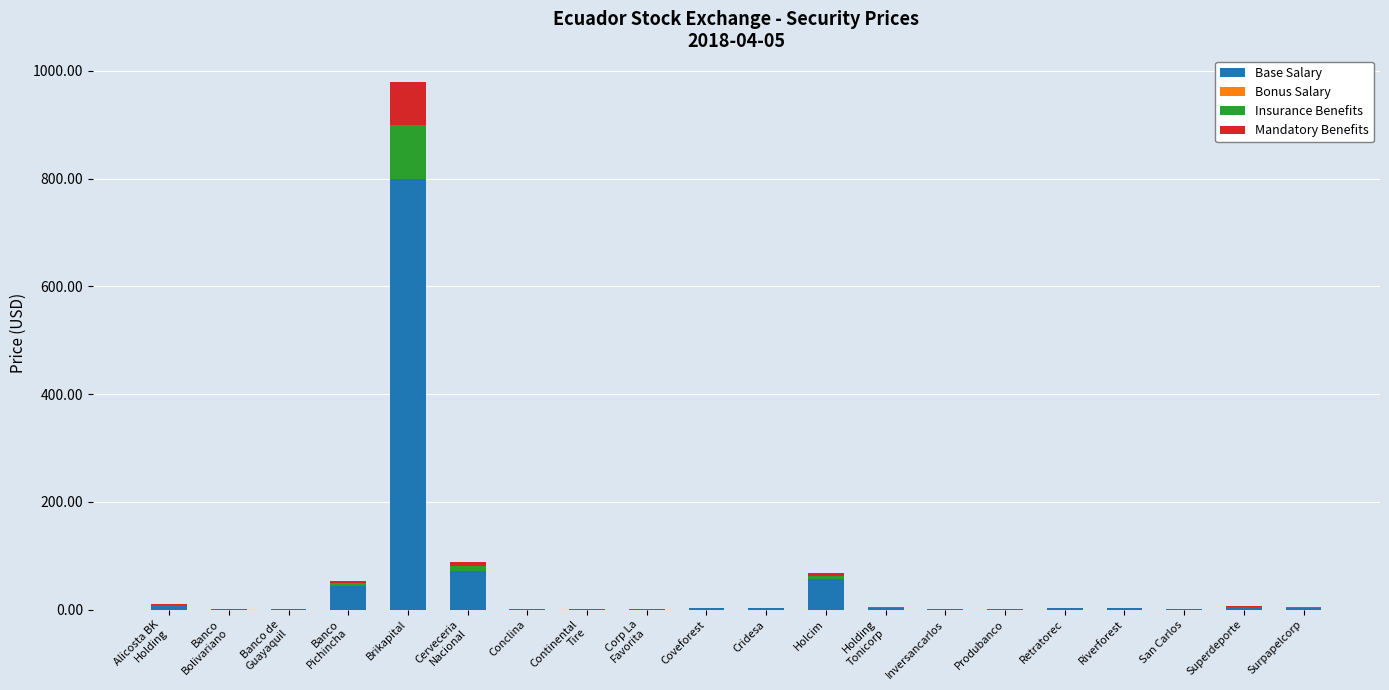

Which category has the highest value in the Base Salary series?

Brikapital